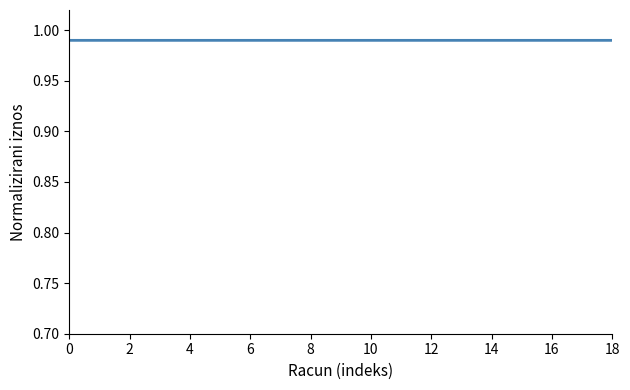

How many lines are shown in the chart?

1